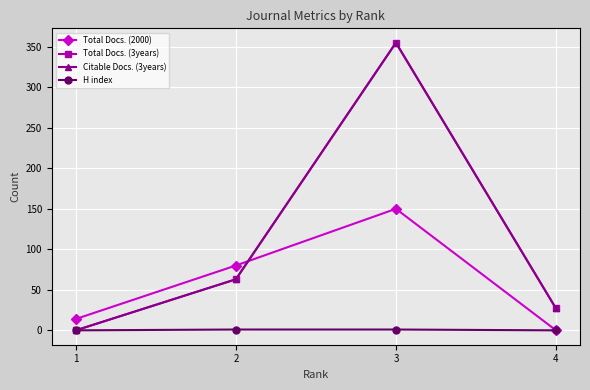

Does the chart have visible grid lines?

Yes